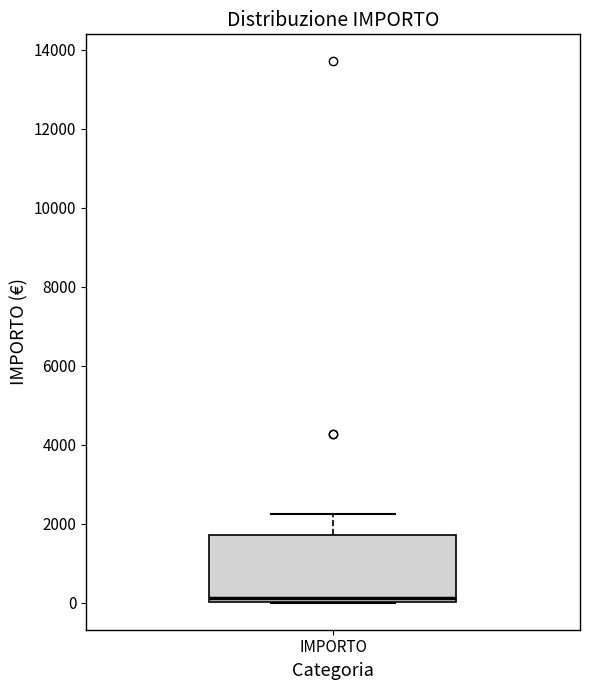

Where is the lower edge of the box for IMPORTO on the y-axis? The values are not printed on the chart, so give them approximately, as read against the axis.

0